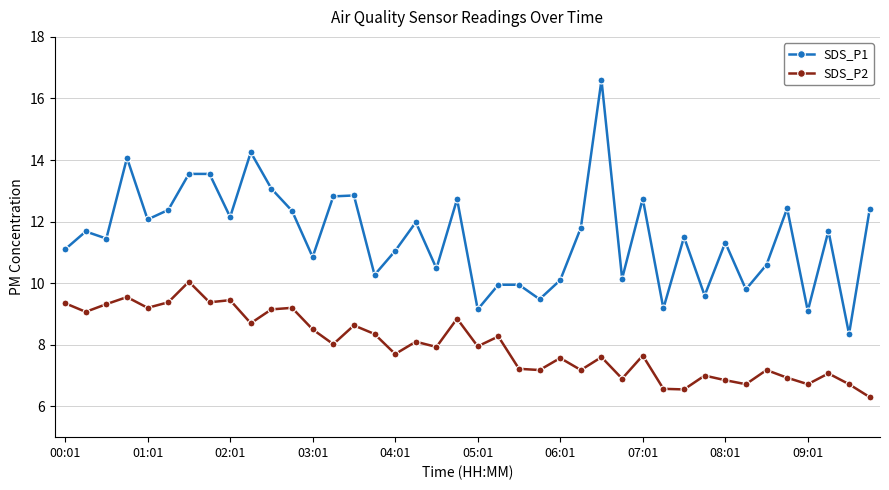

What is the maximum value shown in the chart?

16.6